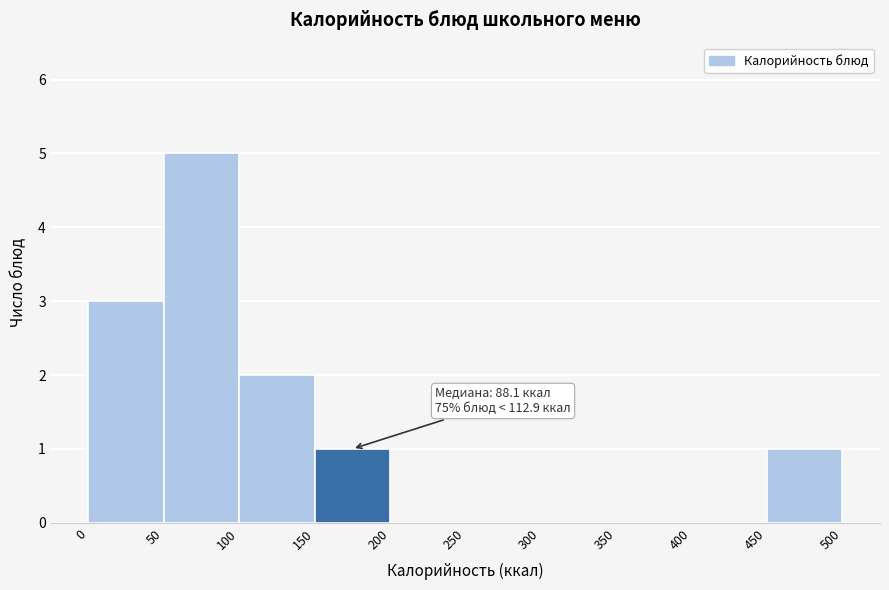

Over which range of the x-axis is the bar tallest?

50 to 100